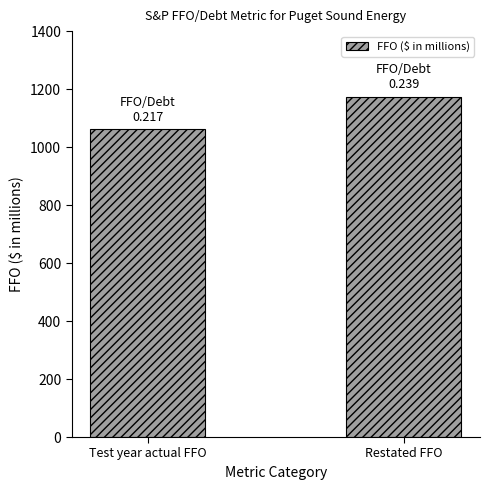

List the labels in order of value, largest first.

Restated FFO, Test year actual FFO